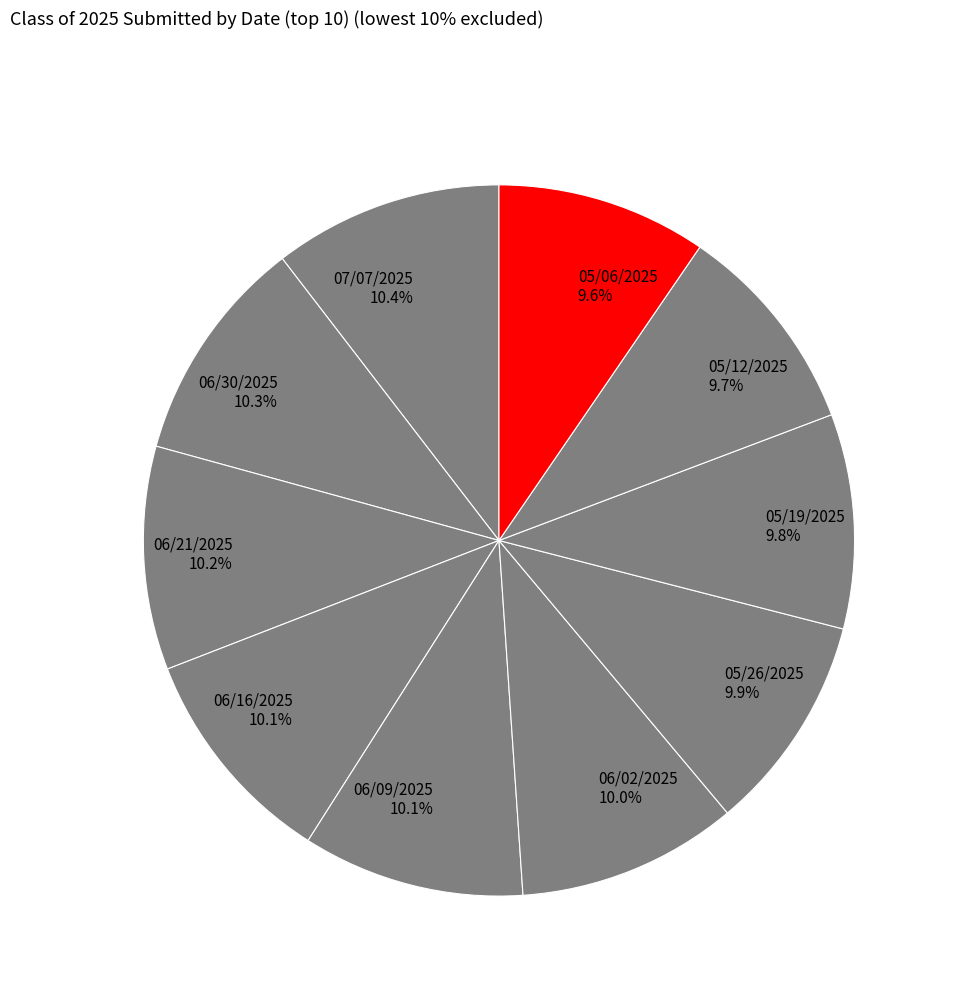

What percentage is NOT represented by 06/21/2025?

89.8%